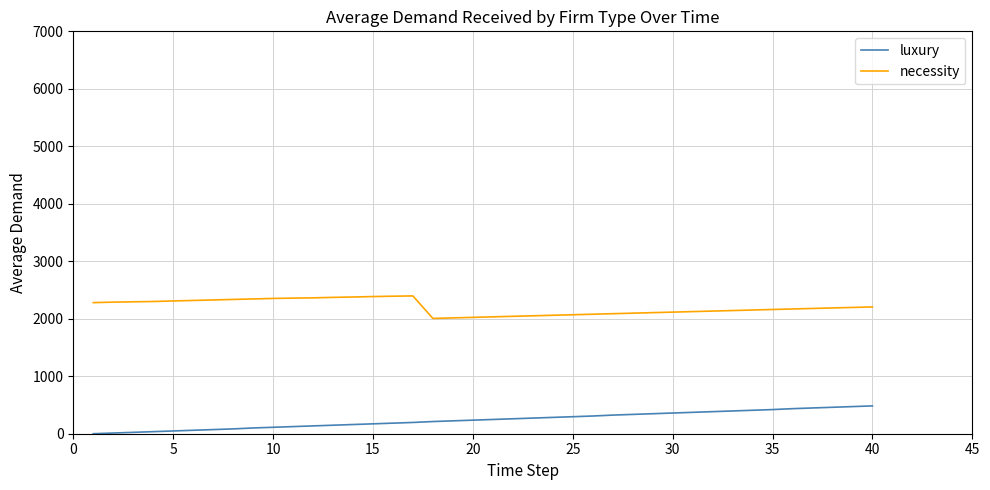

What is the lowest value of the necessity series?

2005.6